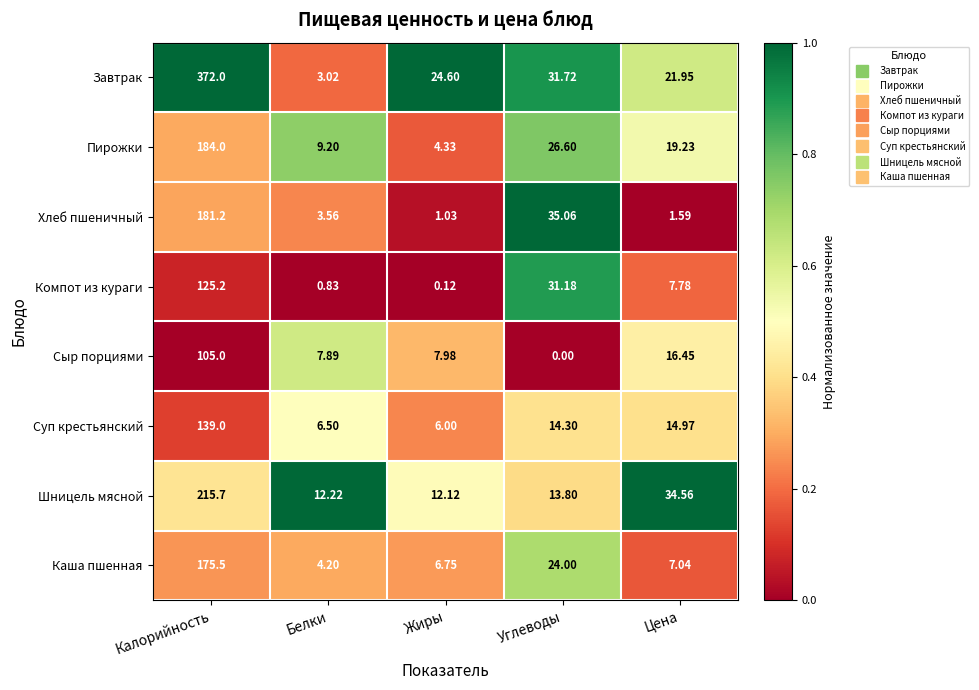

At which category is the sum across all series the highest?

Калорийность